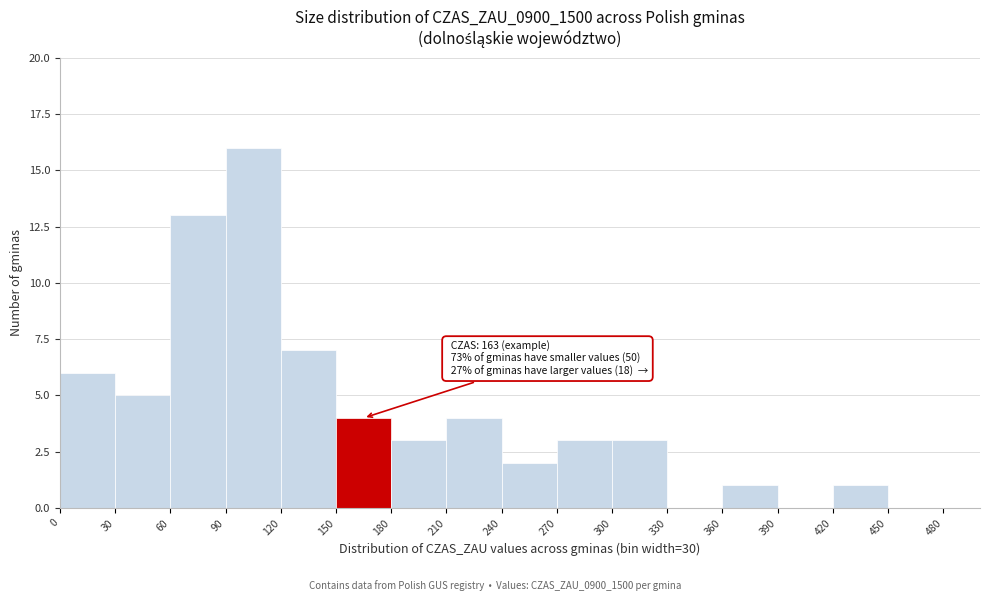

Which range on the x-axis has the tallest bar?

90 to 120